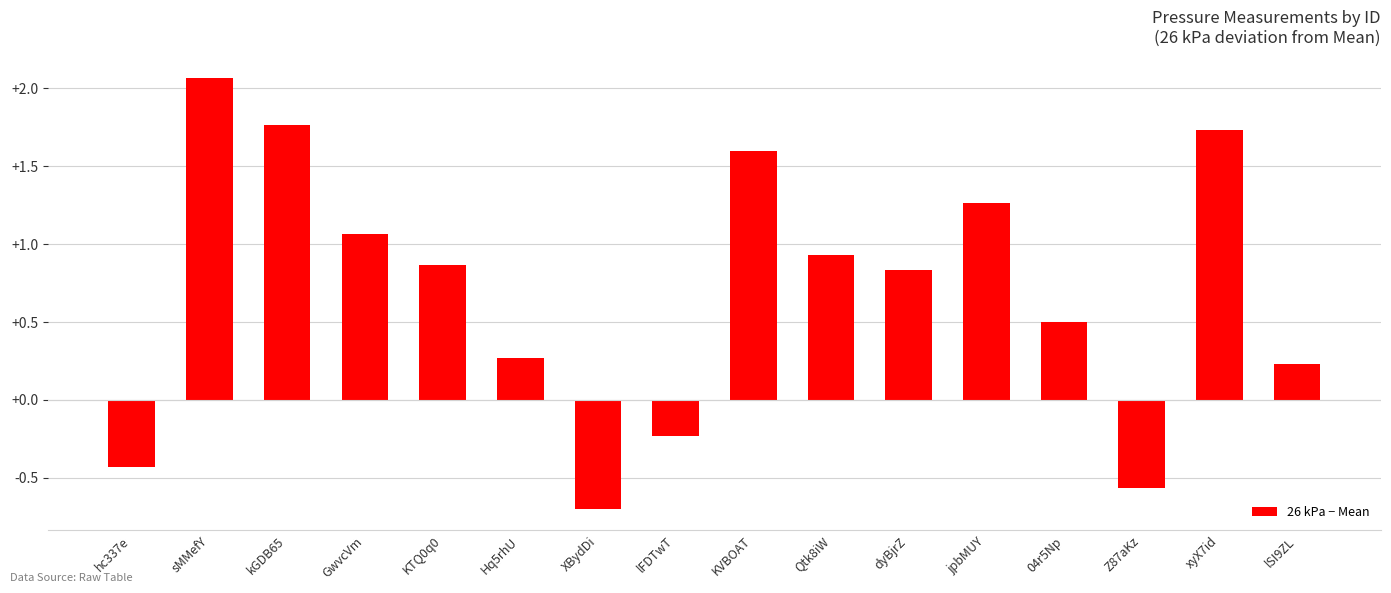

What is the sum of all values?

11.2